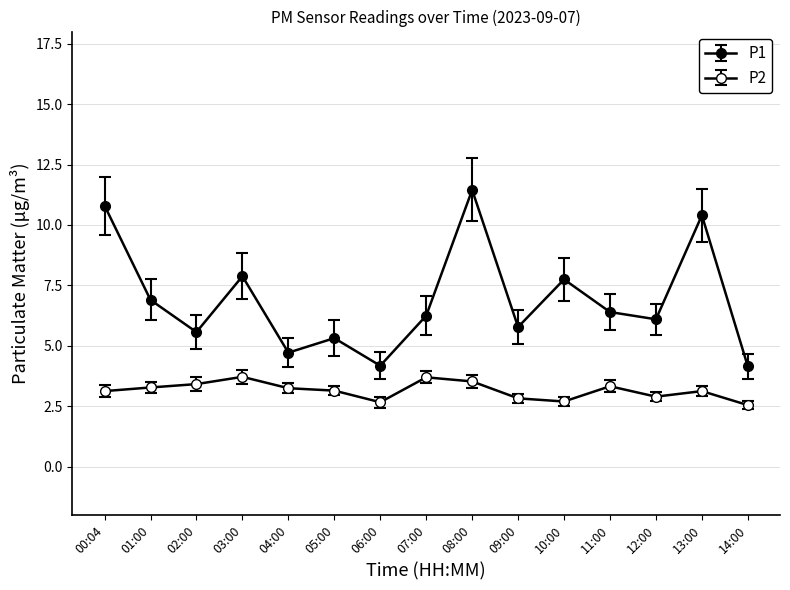

How many categories are shown in the chart?

15